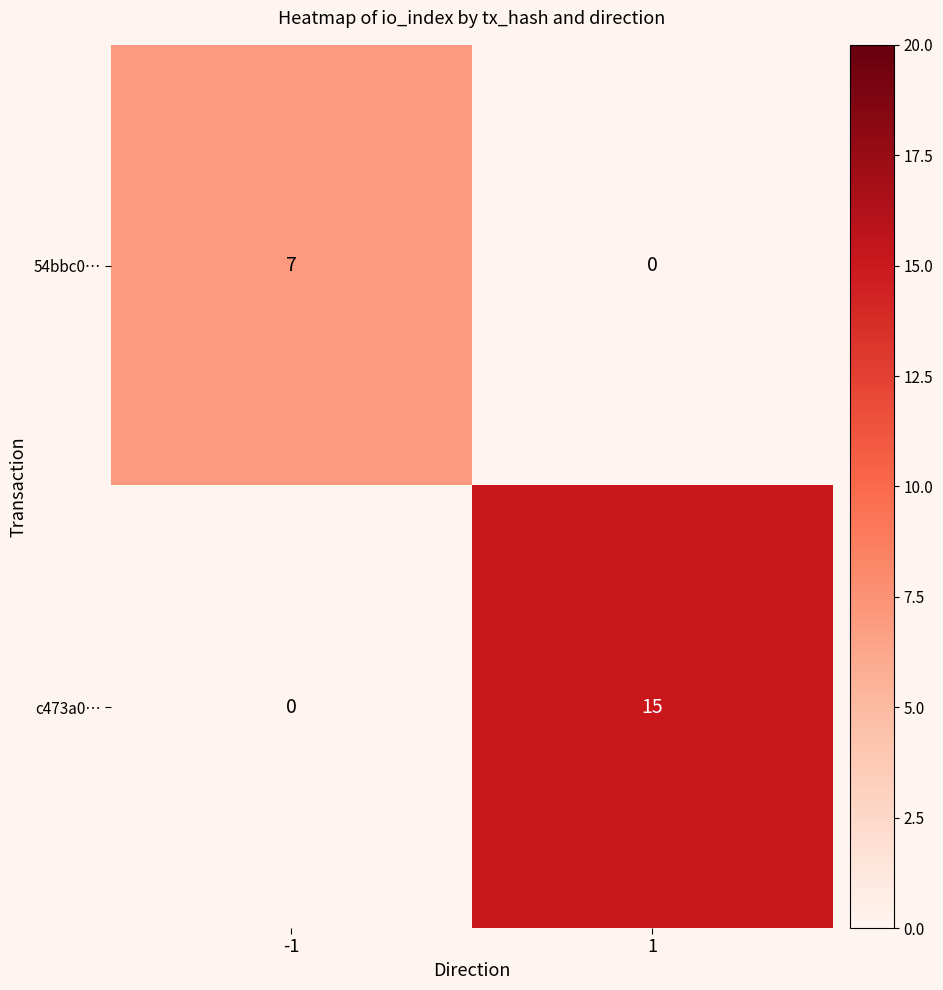

What is the sum of the c473a0… values at 1 and -1?

15